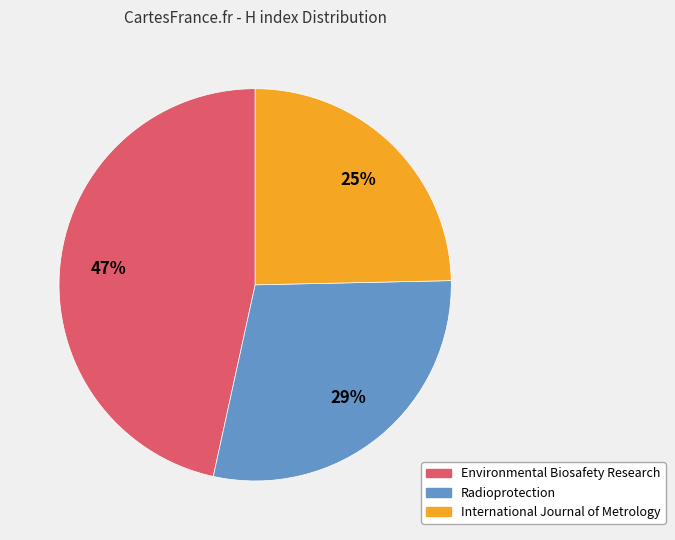

Which slice is the largest?

Environmental Biosafety Research